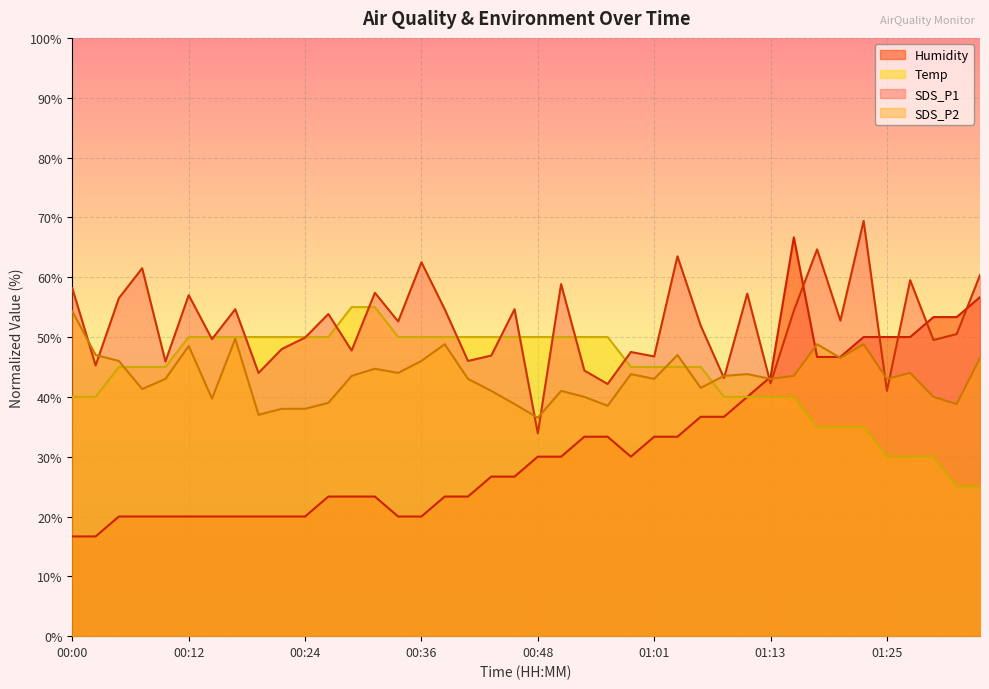

Reading left to right, extract all data points from this chart.

Temp: 00:00=40.0	00:02=40.0	00:04=45.0	00:07=45.0	00:09=45.0	00:12=50.0	00:14=50.0	00:17=50.0	00:19=50.0	00:21=50.0	00:24=50.0	00:26=50.0	00:29=55.0	00:31=55.0	00:34=50.0	00:36=50.0	00:38=50.0	00:41=50.0	00:43=50.0	00:46=50.0	00:48=50.0	00:51=50.0	00:53=50.0	00:56=50.0	00:58=45.0	01:01=45.0	01:03=45.0	01:06=45.0	01:08=40.0	01:10=40.0	01:13=40.0	01:15=40.0	01:18=35.0	01:20=35.0	01:23=35.0	01:25=30.0	01:28=30.0	01:30=30.0	01:32=25.0	01:35=25.0
Humidity: 00:00=16.7	00:02=16.7	00:04=20.0	00:07=20.0	00:09=20.0	00:12=20.0	00:14=20.0	00:17=20.0	00:19=20.0	00:21=20.0	00:24=20.0	00:26=23.3	00:29=23.3	00:31=23.3	00:34=20.0	00:36=20.0	00:38=23.3	00:41=23.3	00:43=26.7	00:46=26.7	00:48=30.0	00:51=30.0	00:53=33.3	00:56=33.3	00:58=30.0	01:01=33.3	01:03=33.3	01:06=36.7	01:08=36.7	01:10=40.0	01:13=43.3	01:15=66.7	01:18=46.7	01:20=46.7	01:23=50.0	01:25=50.0	01:28=50.0	01:30=53.3	01:32=53.3	01:35=56.7
SDS_P1: 00:00=58.1	00:02=45.2	00:04=56.5	00:07=61.5	00:09=45.9	00:12=57.0	00:14=49.6	00:17=54.6	00:19=44.0	00:21=48.0	00:24=49.9	00:26=53.8	00:29=47.8	00:31=57.4	00:34=52.6	00:36=62.5	00:38=54.6	00:41=46.0	00:43=46.9	00:46=54.6	00:48=33.9	00:51=58.9	00:53=44.4	00:56=42.1	00:58=47.5	01:01=46.8	01:03=63.5	01:06=51.9	01:08=43.2	01:10=57.2	01:13=42.2	01:15=54.4	01:18=64.6	01:20=52.8	01:23=69.4	01:25=41.0	01:28=59.5	01:30=49.5	01:32=50.5	01:35=60.4
SDS_P2: 00:00=54.3	00:02=47.0	00:04=46.0	00:07=41.3	00:09=43.0	00:12=48.5	00:14=39.7	00:17=49.7	00:19=37.0	00:21=38.0	00:24=38.0	00:26=39.0	00:29=43.5	00:31=44.7	00:34=44.0	00:36=46.0	00:38=48.8	00:41=43.0	00:43=41.0	00:46=38.8	00:48=36.5	00:51=41.0	00:53=40.0	00:56=38.5	00:58=43.8	01:01=43.0	01:03=47.0	01:06=41.5	01:08=43.5	01:10=43.8	01:13=43.0	01:15=43.5	01:18=48.8	01:20=46.5	01:23=48.8	01:25=43.0	01:28=44.0	01:30=40.0	01:32=38.8	01:35=46.5